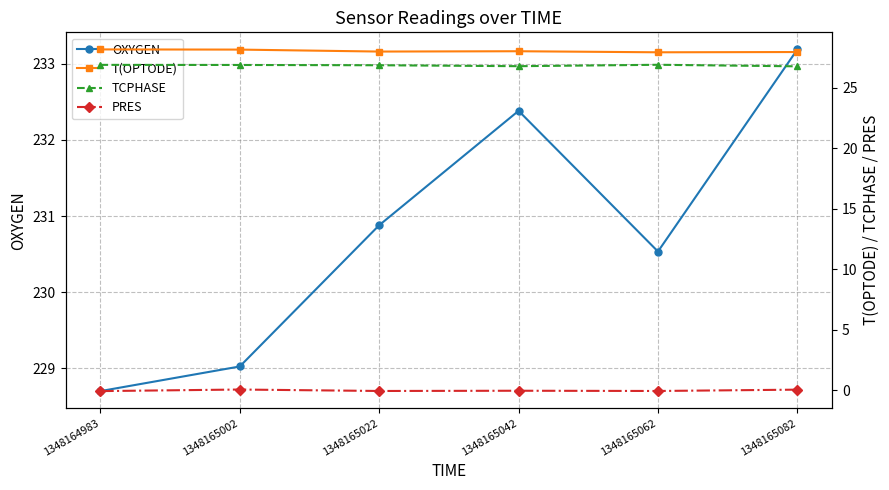

Does the chart have visible grid lines?

Yes